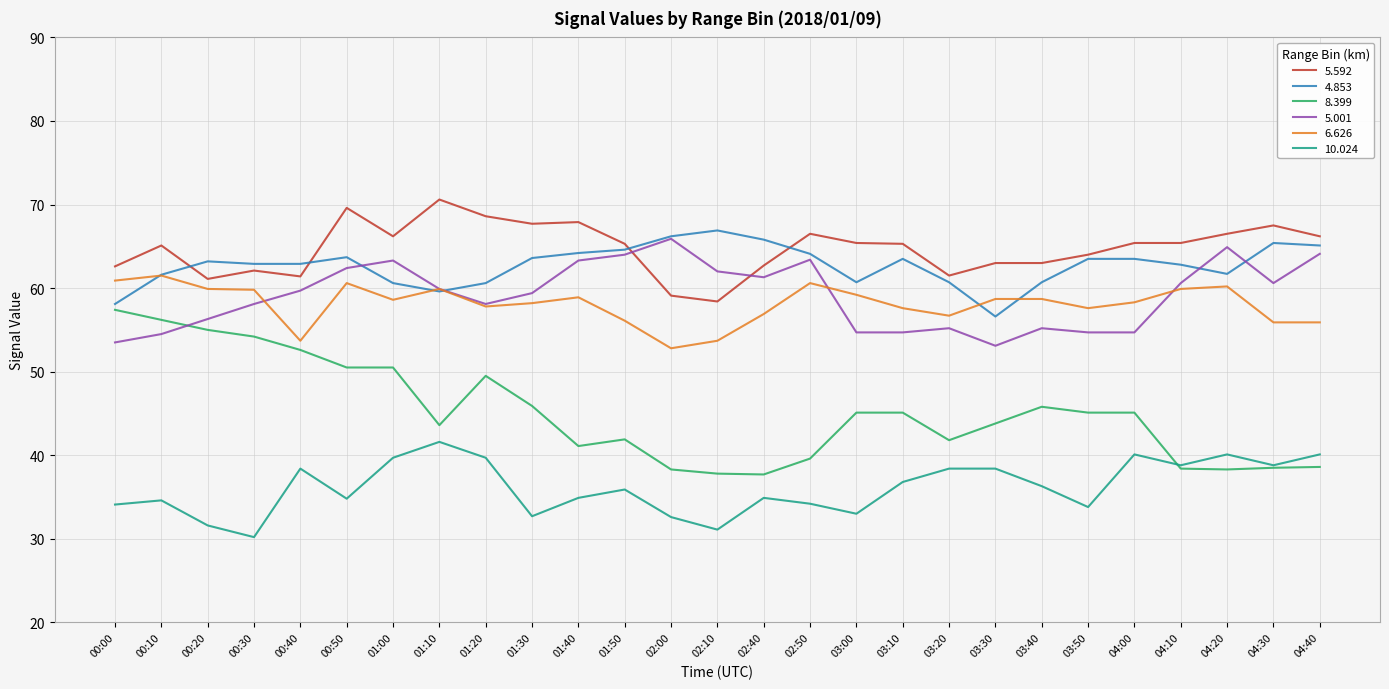

True or false: 10.024 and 5.001 intersect in this chart.

False